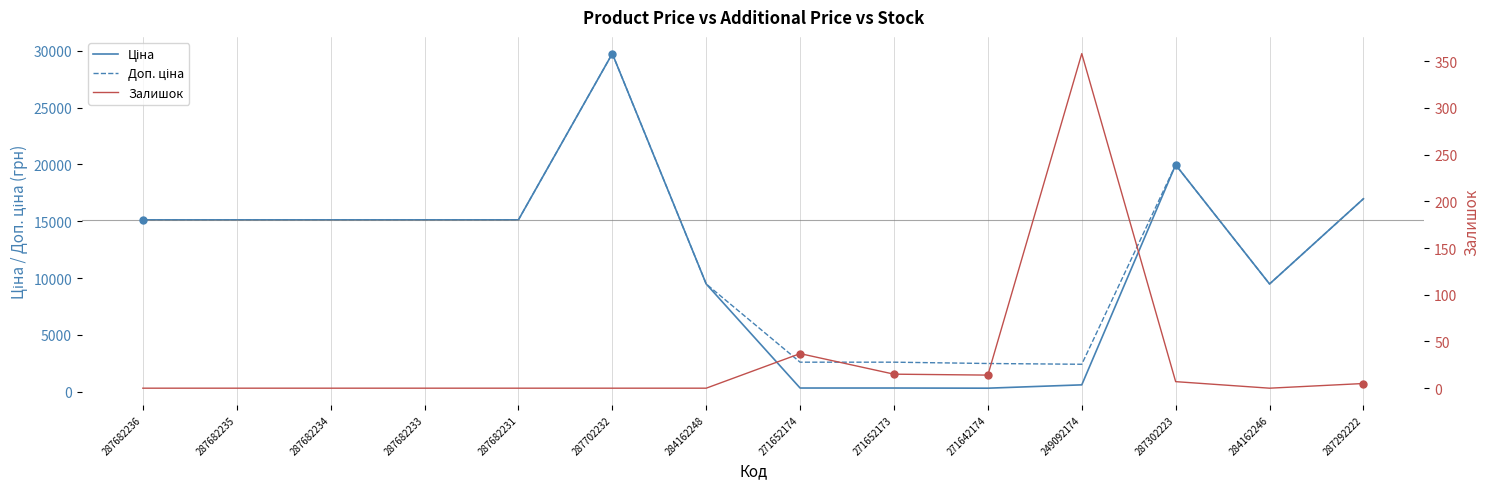

In Ціна, how many points are lower than both neighbors (excluding endpoints)?

2